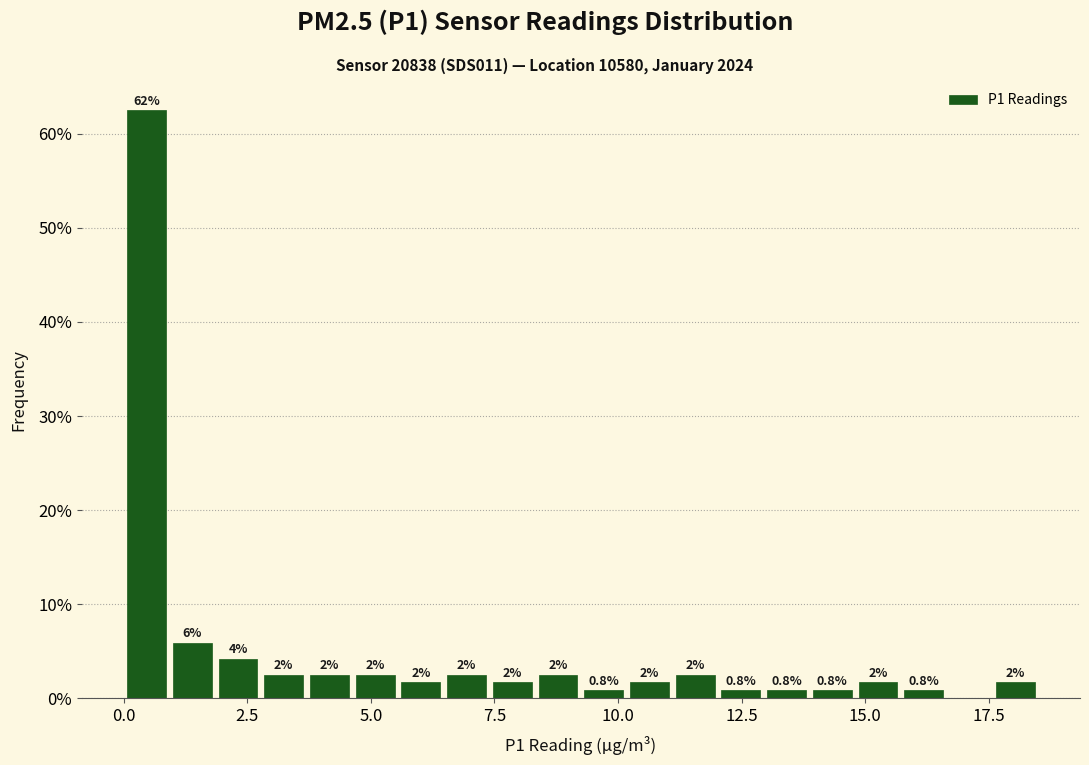

Read against the x-axis, roughly where is the centre of the tallest bar?

0.5